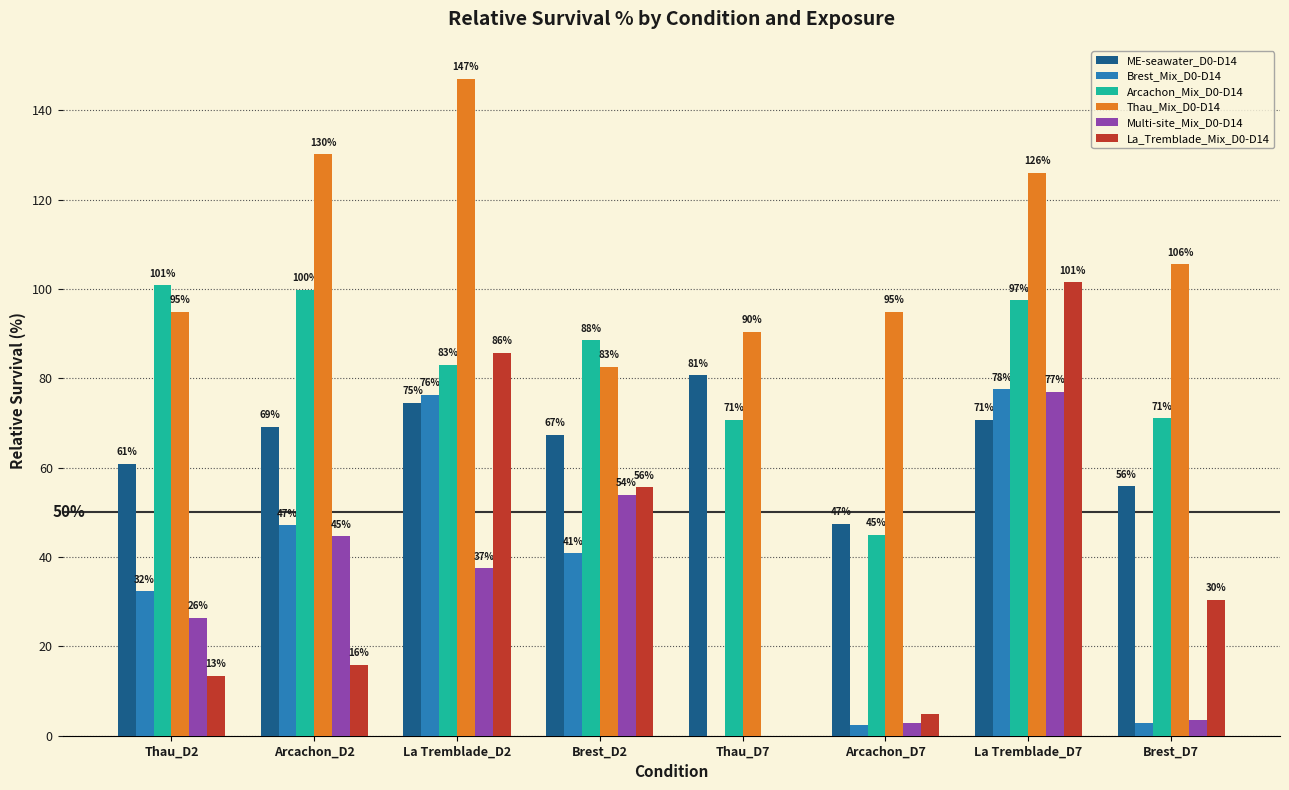

The ME-seawater_D0-D14 series shows 69.2 at Arcachon_D2. True or false?

True